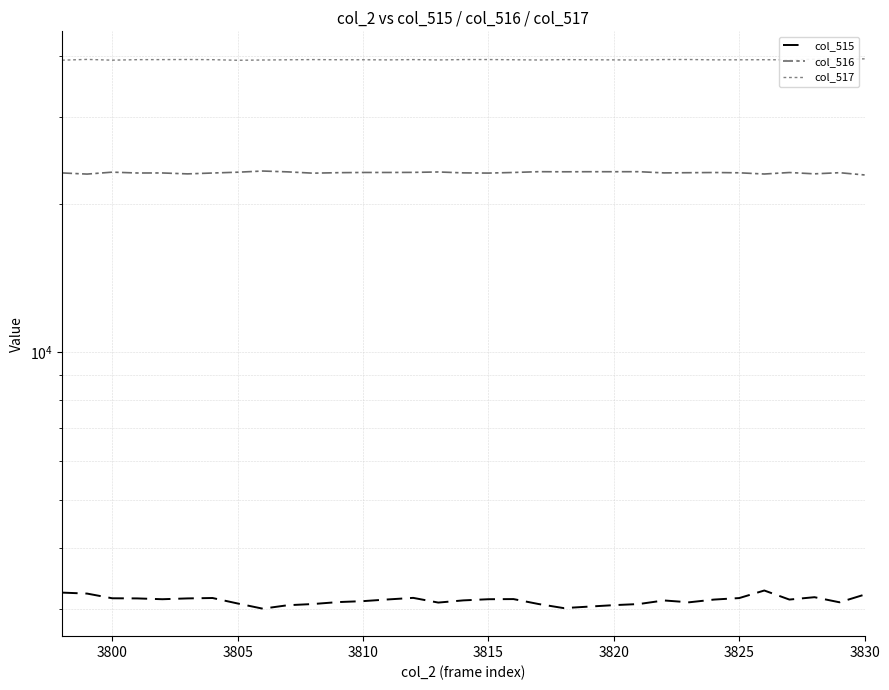

How many lines are shown in the chart?

3